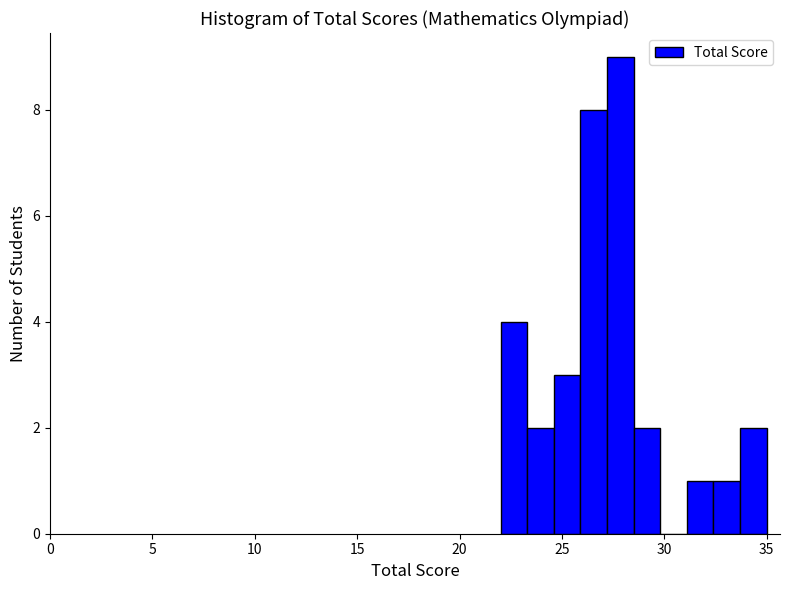

Around what value on the x-axis is the tallest bar? Give the approximate position of its centre, as read against the axis.

28.0